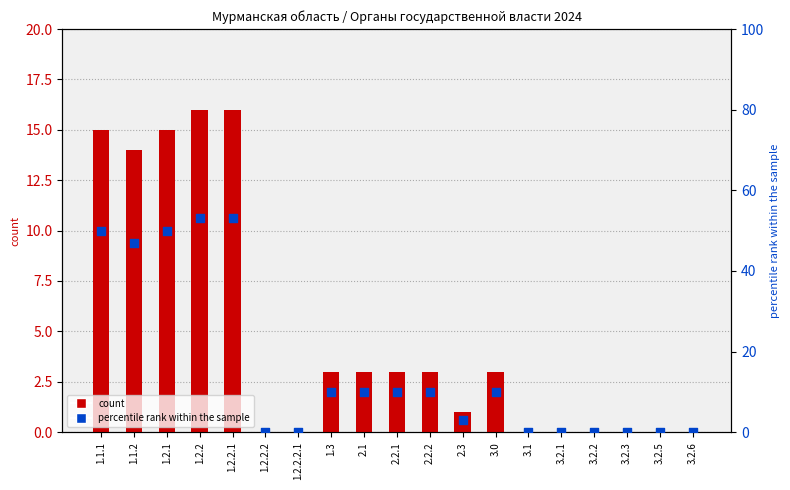

What is the total value across all series at 1.3?

13